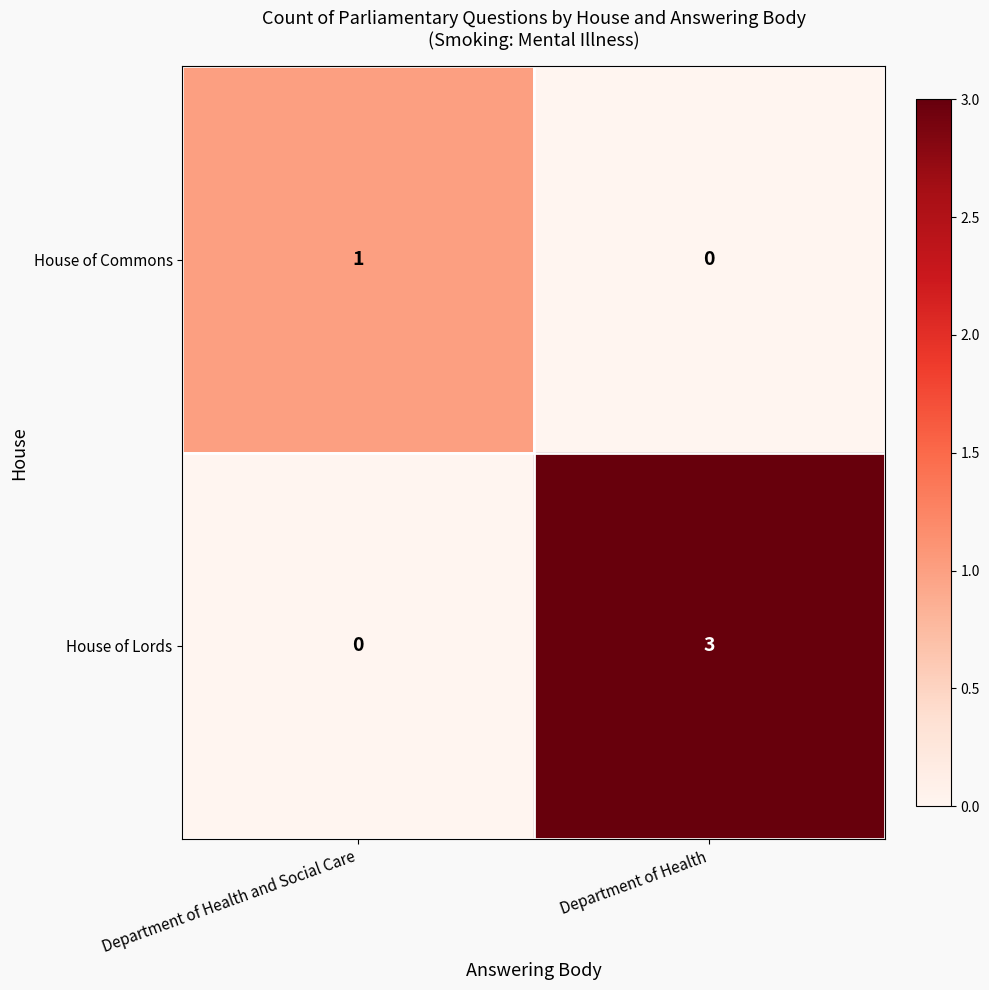

What is the difference between the House of Lords values at Department of Health and Department of Health and Social Care?

3